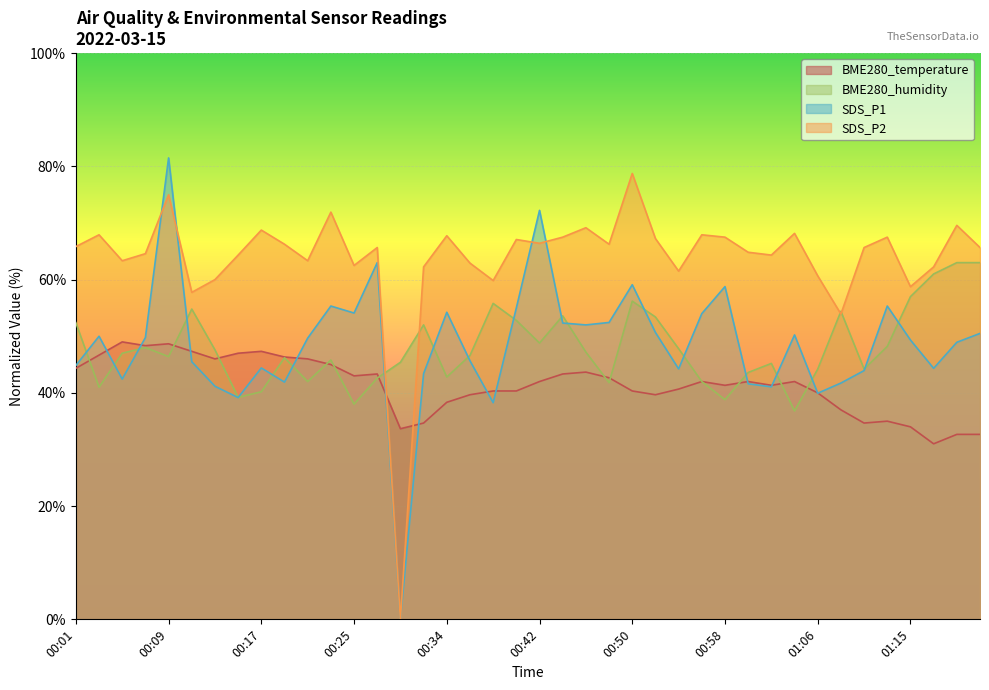

What is the label of the 10th point from the left?

00:19